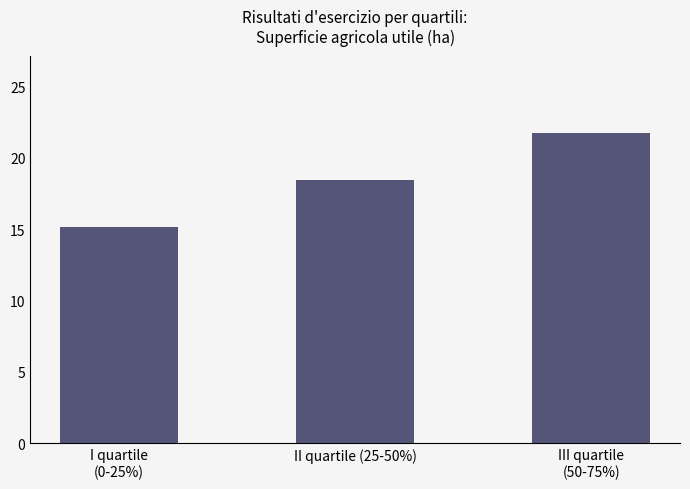

Count the number of values greater than 18.

2